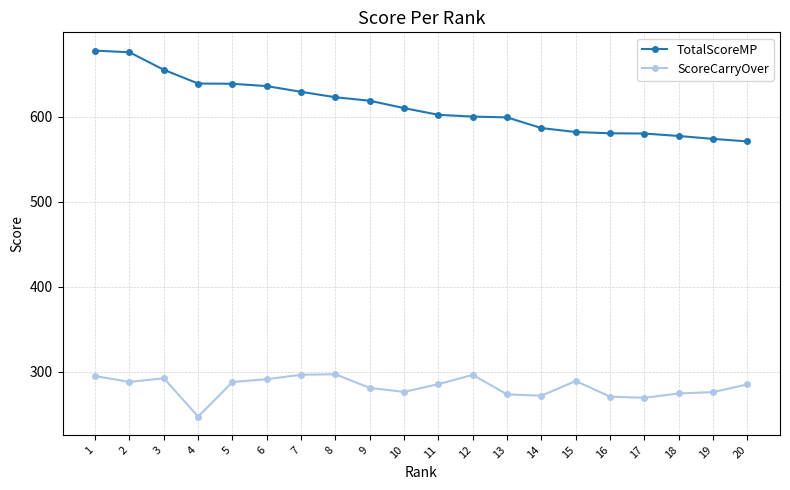

What value does the ScoreCarryOver series have at 8?

297.1